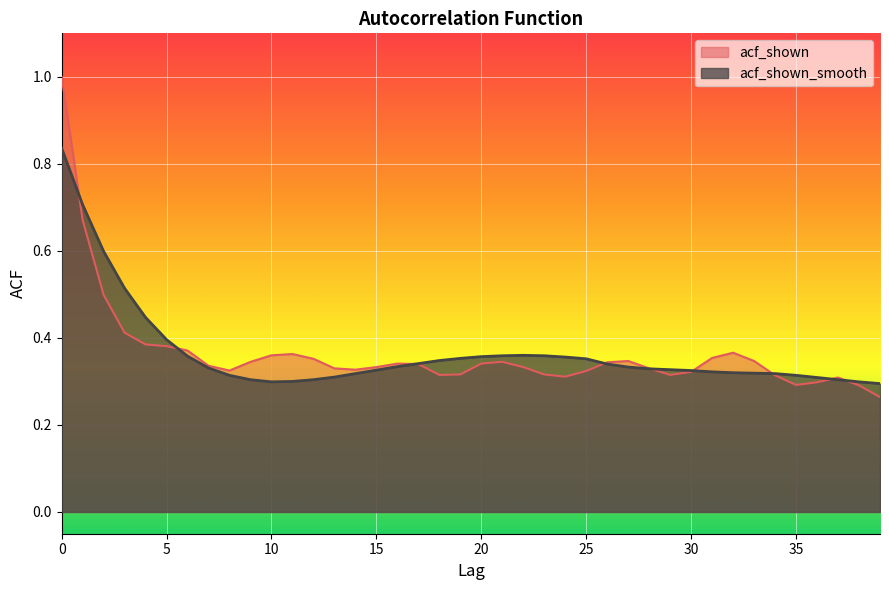

Which series ends up on top after the final intersection of acf_shown and acf_shown_smooth?

acf_shown_smooth